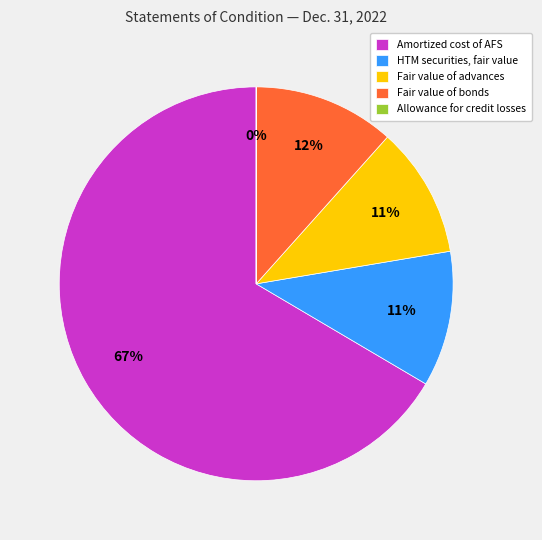

Is Amortized cost of AFS the majority of the pie?

Yes